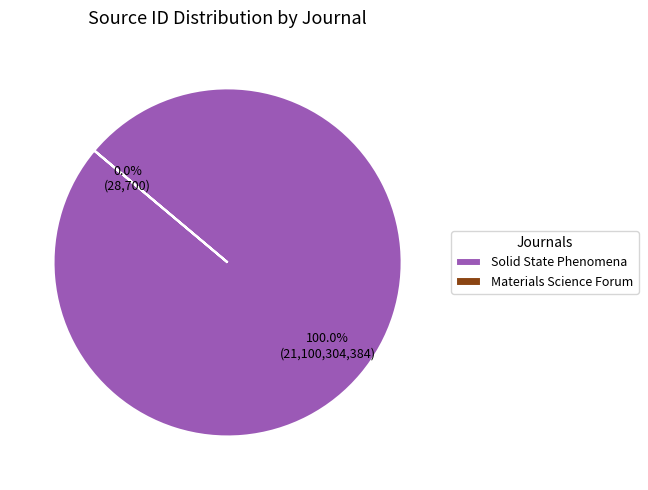

What percentage do Materials Science Forum and Solid State Phenomena together represent?

100.0%